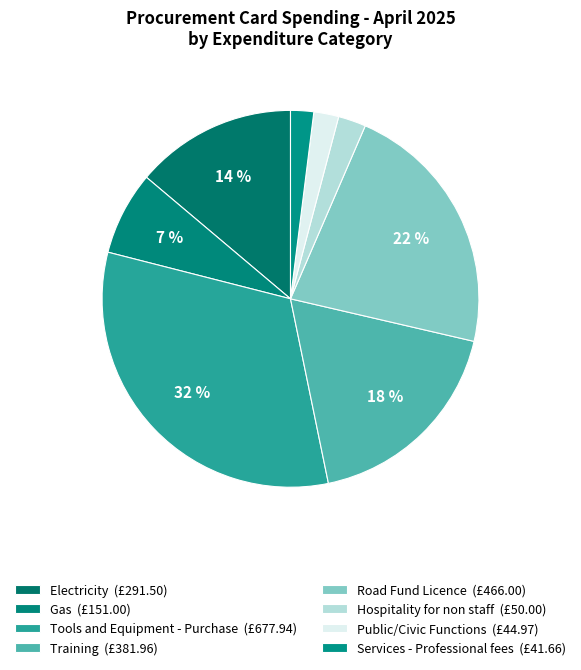

How many segments does this pie chart have?

8